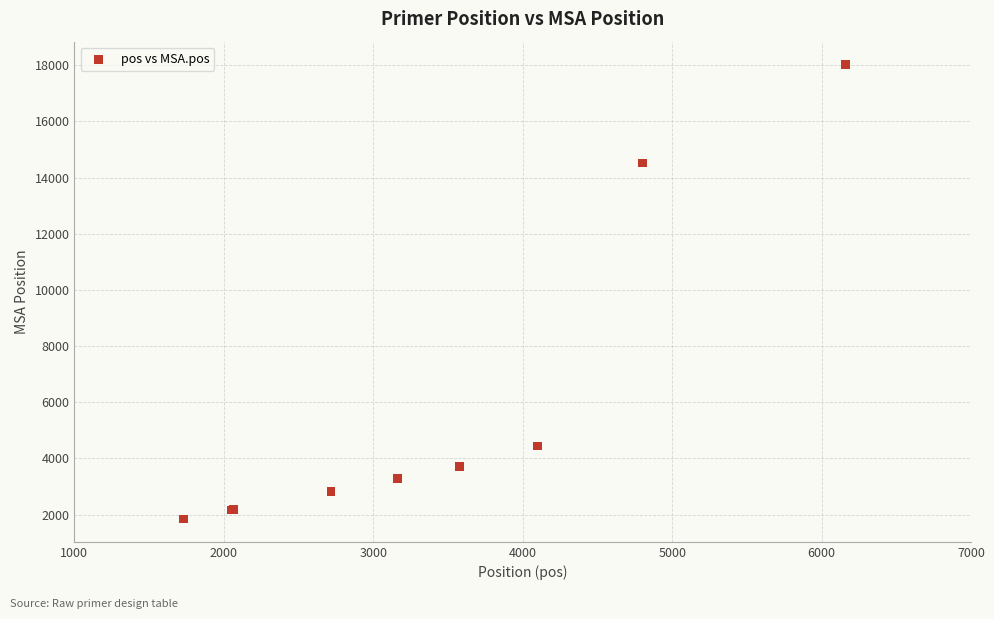

What Y value in the scatter plot is closest to 9936?

14518